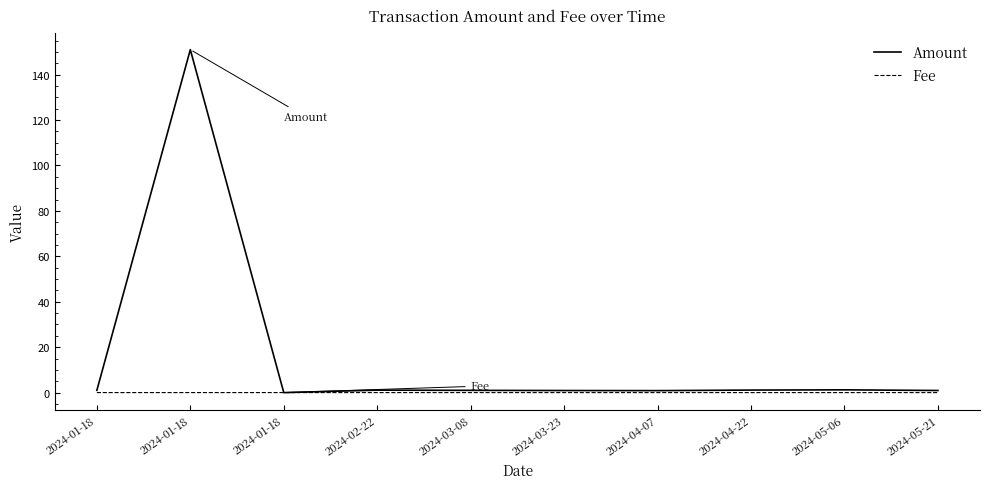

Reading left to right, transcribe all the data shown in this chart.

Amount: 1.0	151.0	0.0	1.1	1.0	0.9	0.9	1.1	1.2	0.9
Fee: 0.0	0.0	0.0	0.0	0.0	0.0	0.0	0.0	0.0	0.0